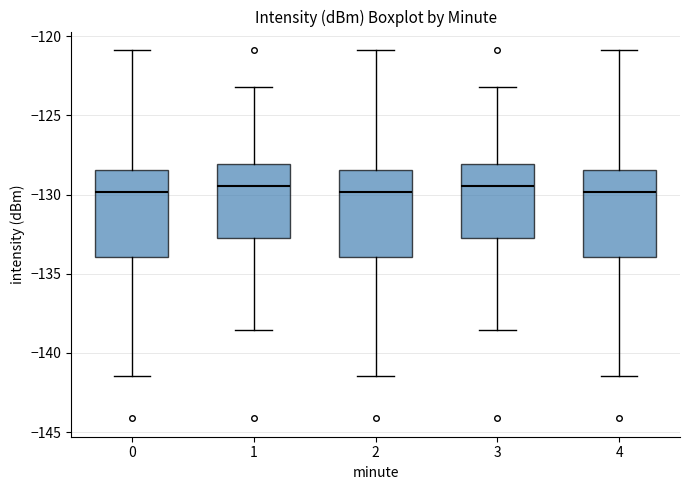

Where is the upper edge of the box at x = 3 on the y-axis? The values are not printed on the chart, so give them approximately, as read against the axis.

-128.0